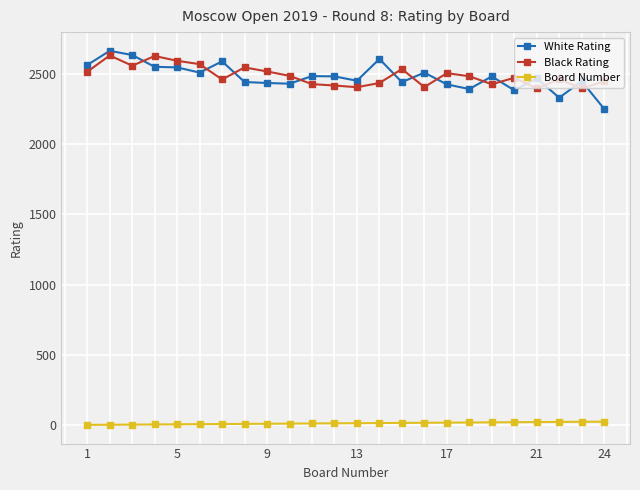

What is the greatest value displayed?

2663